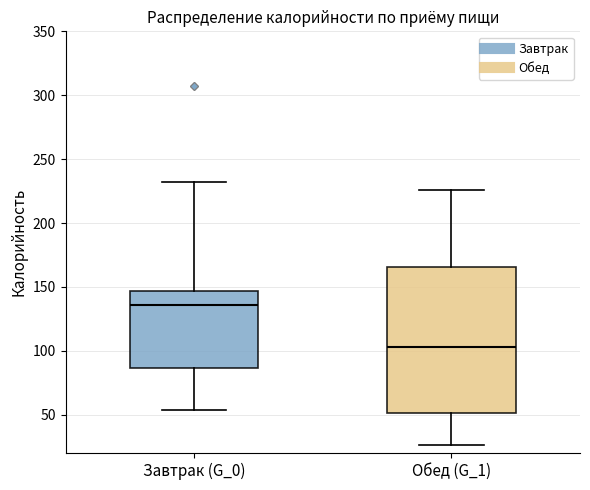

Reading left to right, read every box against the y-axis: the position of its median line, the range the box covers, and the ends of its whiskers. The values are not printed on the chart, so give them approximately, as read against the axis.

Завтрак (G_0): median 135, box 85 to 145, whiskers 55 to 230
Обед (G_1): median 105, box 50 to 165, whiskers 25 to 225